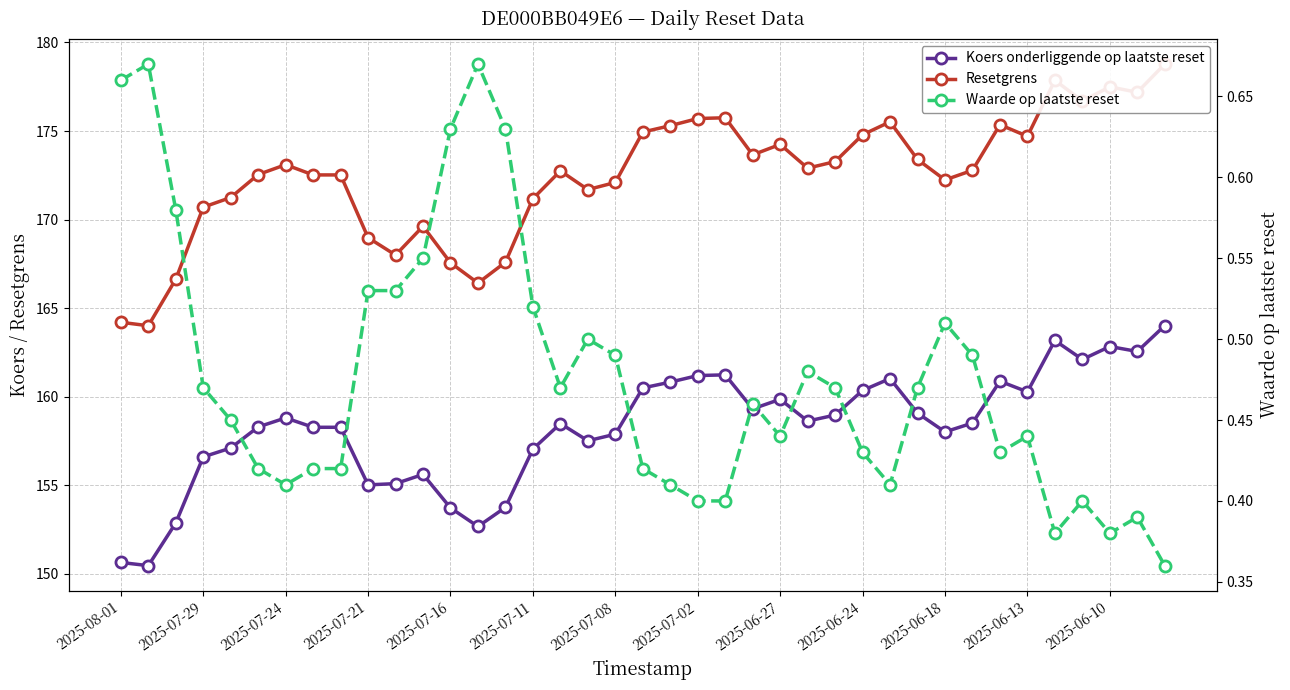

Which series has the largest range (max minus min)?

Resetgrens